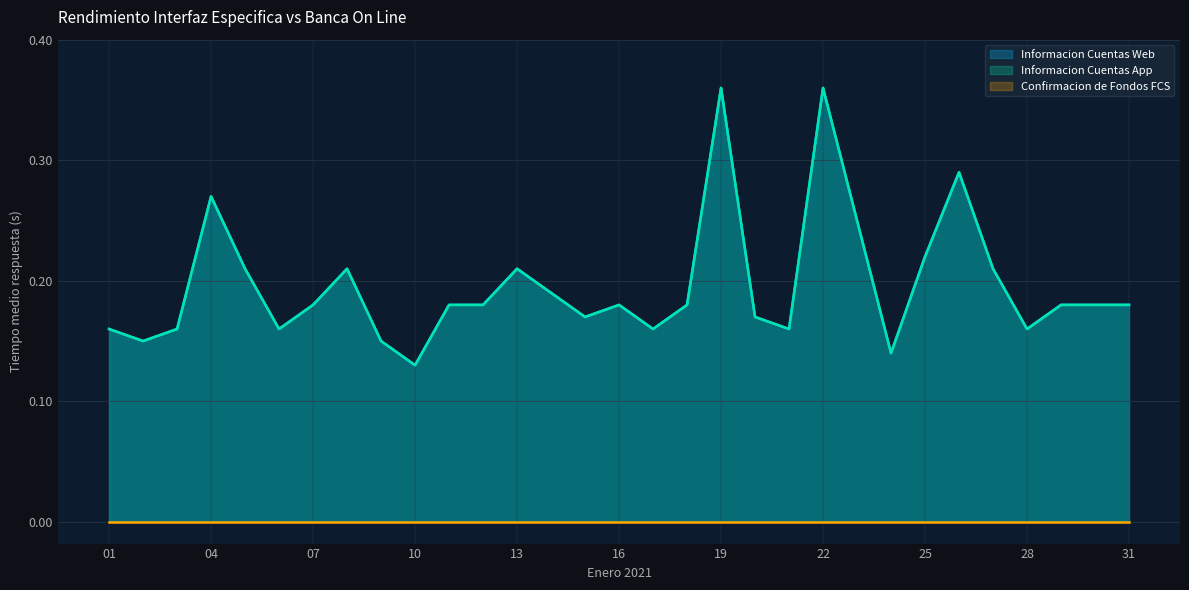

Is the value of Informacion Cuentas App at 22 greater than the value of Informacion Cuentas Web at 15?

Yes